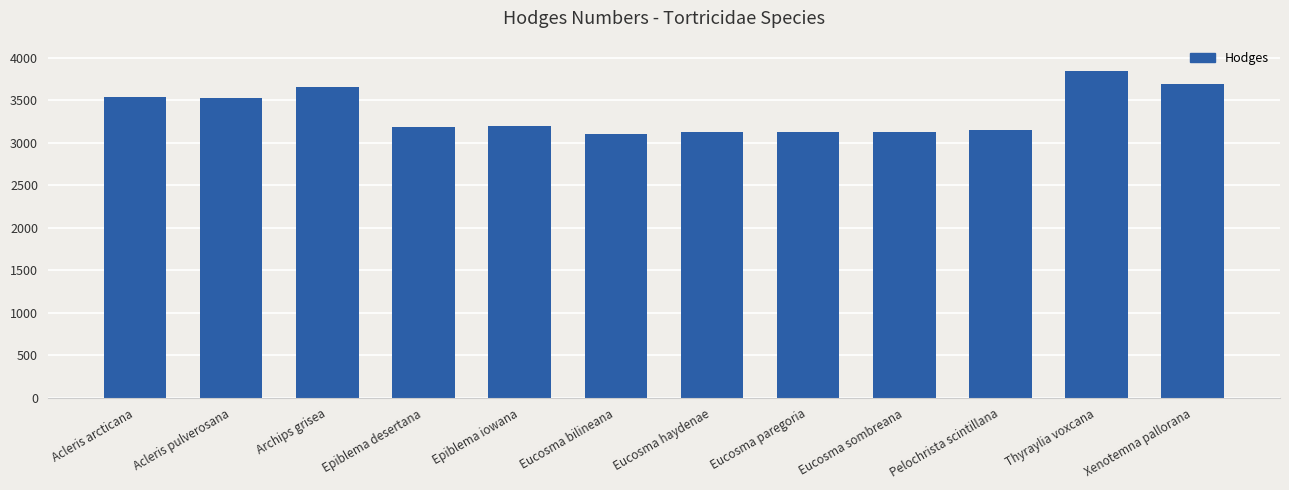

What is the minimum value shown in the chart?

3100.0